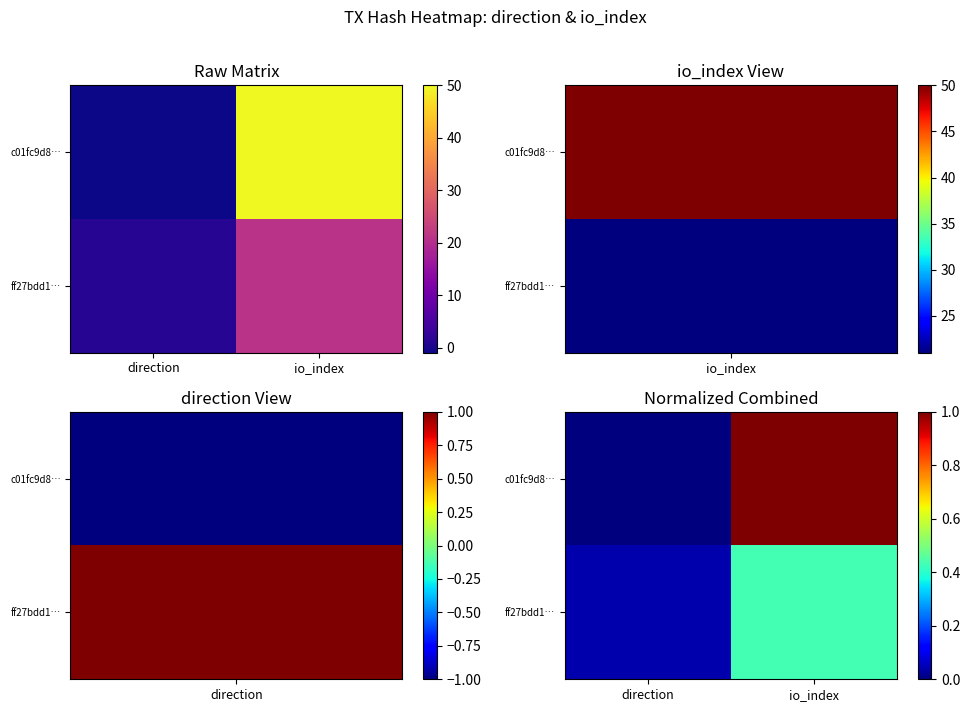

Which has a higher value, io_index or direction?

io_index